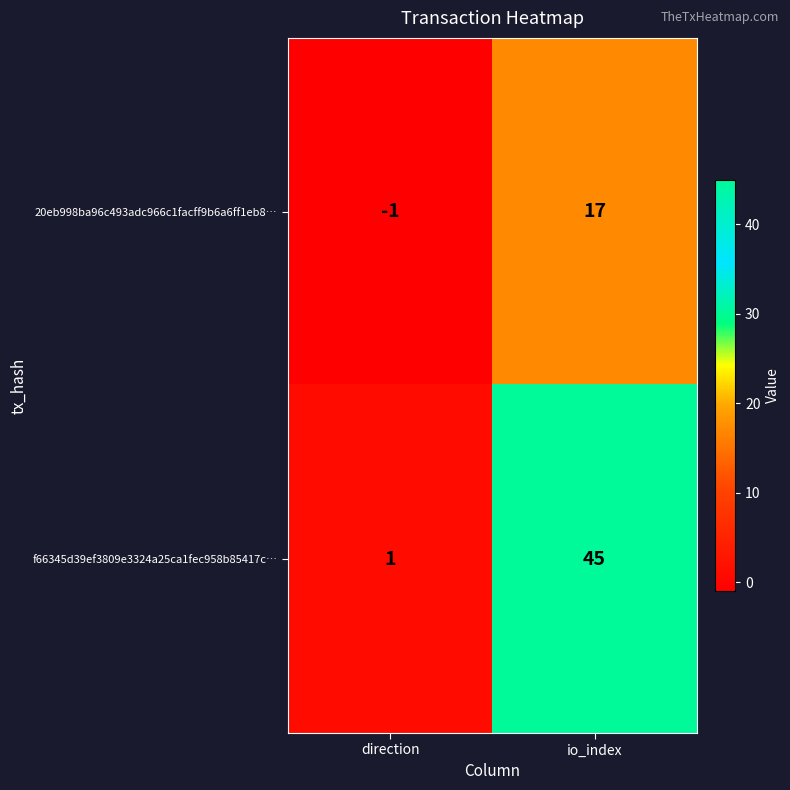

The value of 20eb998ba96c493adc966c1facff9b6a6ff1eb8… at io_index is 23. True or false?

False